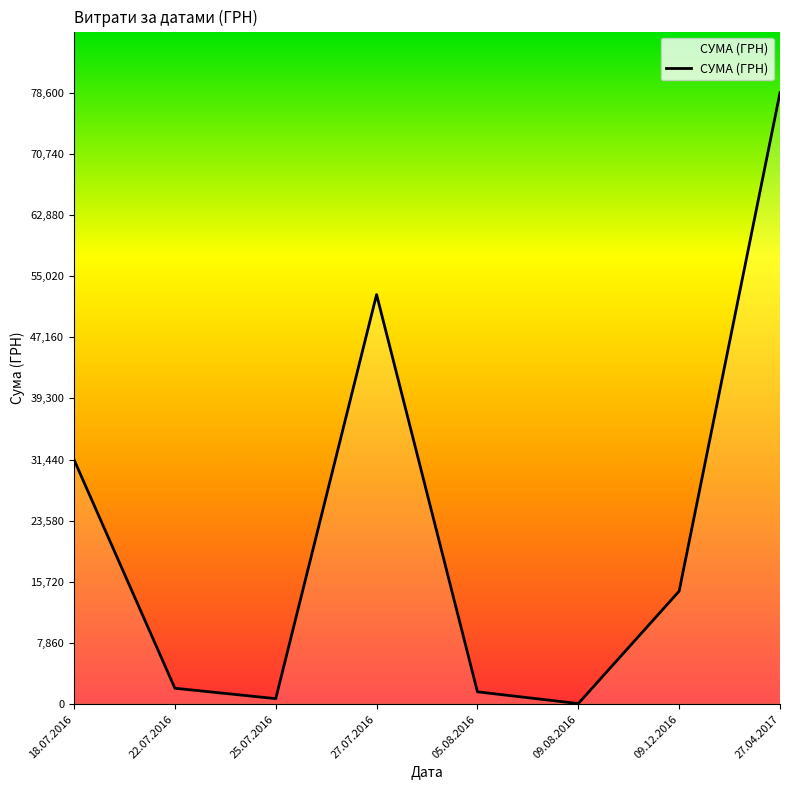

What is the maximum value shown in the chart?

78600.0